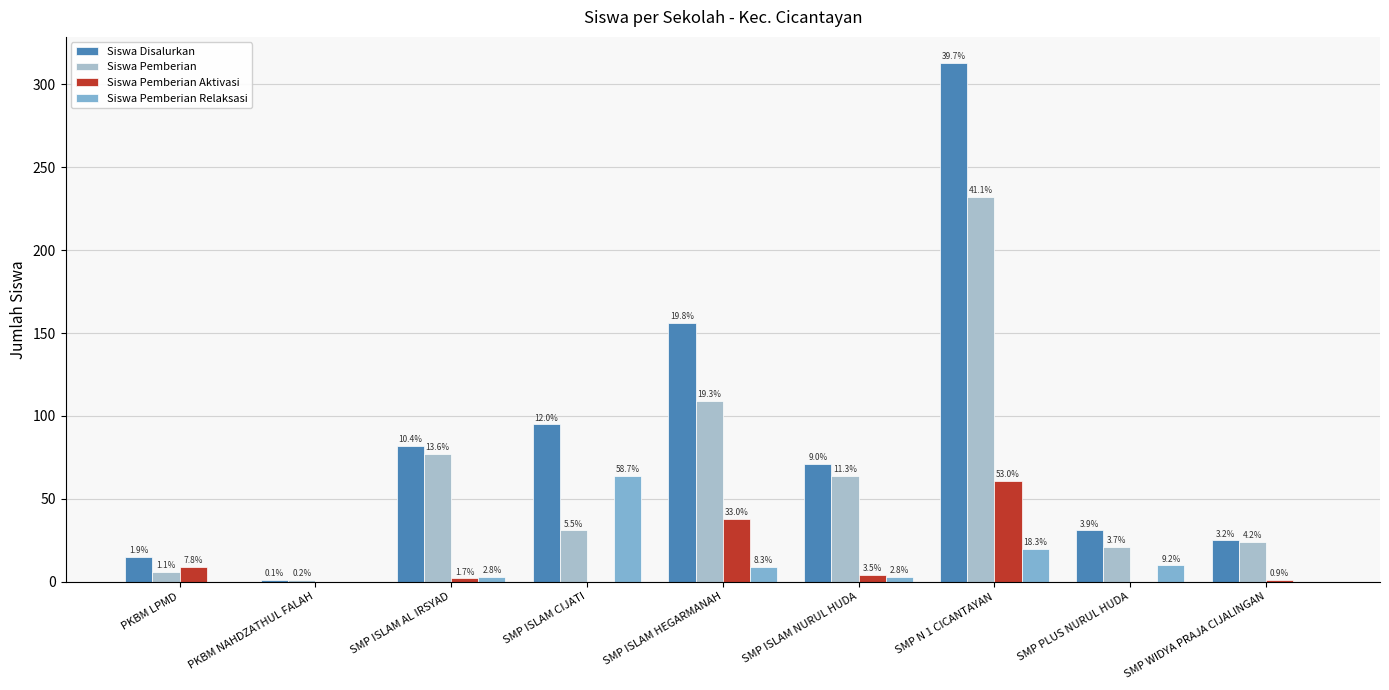

What position from the right is SMP ISLAM HEGARMANAH?

5